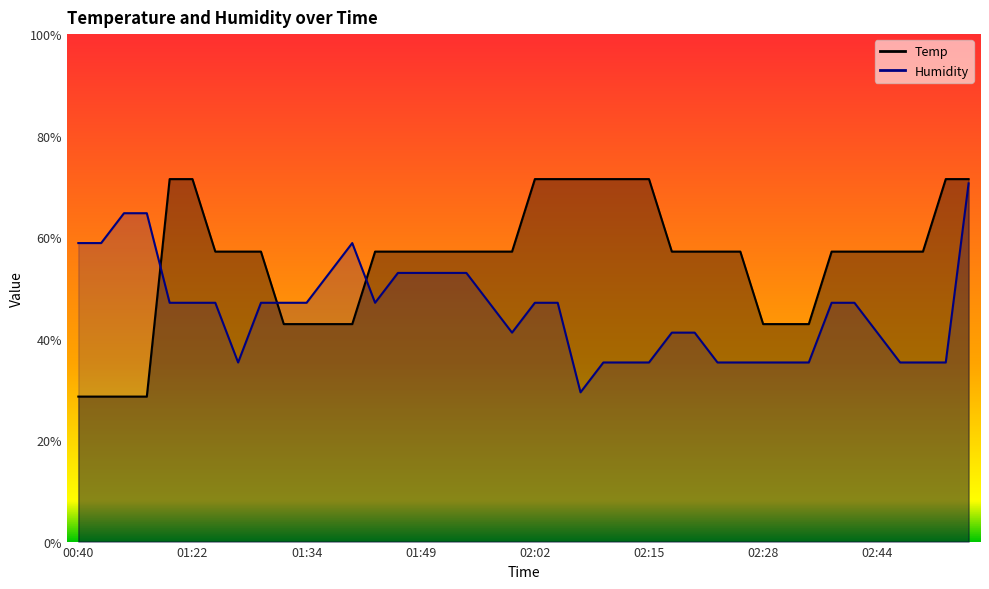

Where do Humidity and Temp first cross each other?

00:47 and 01:20